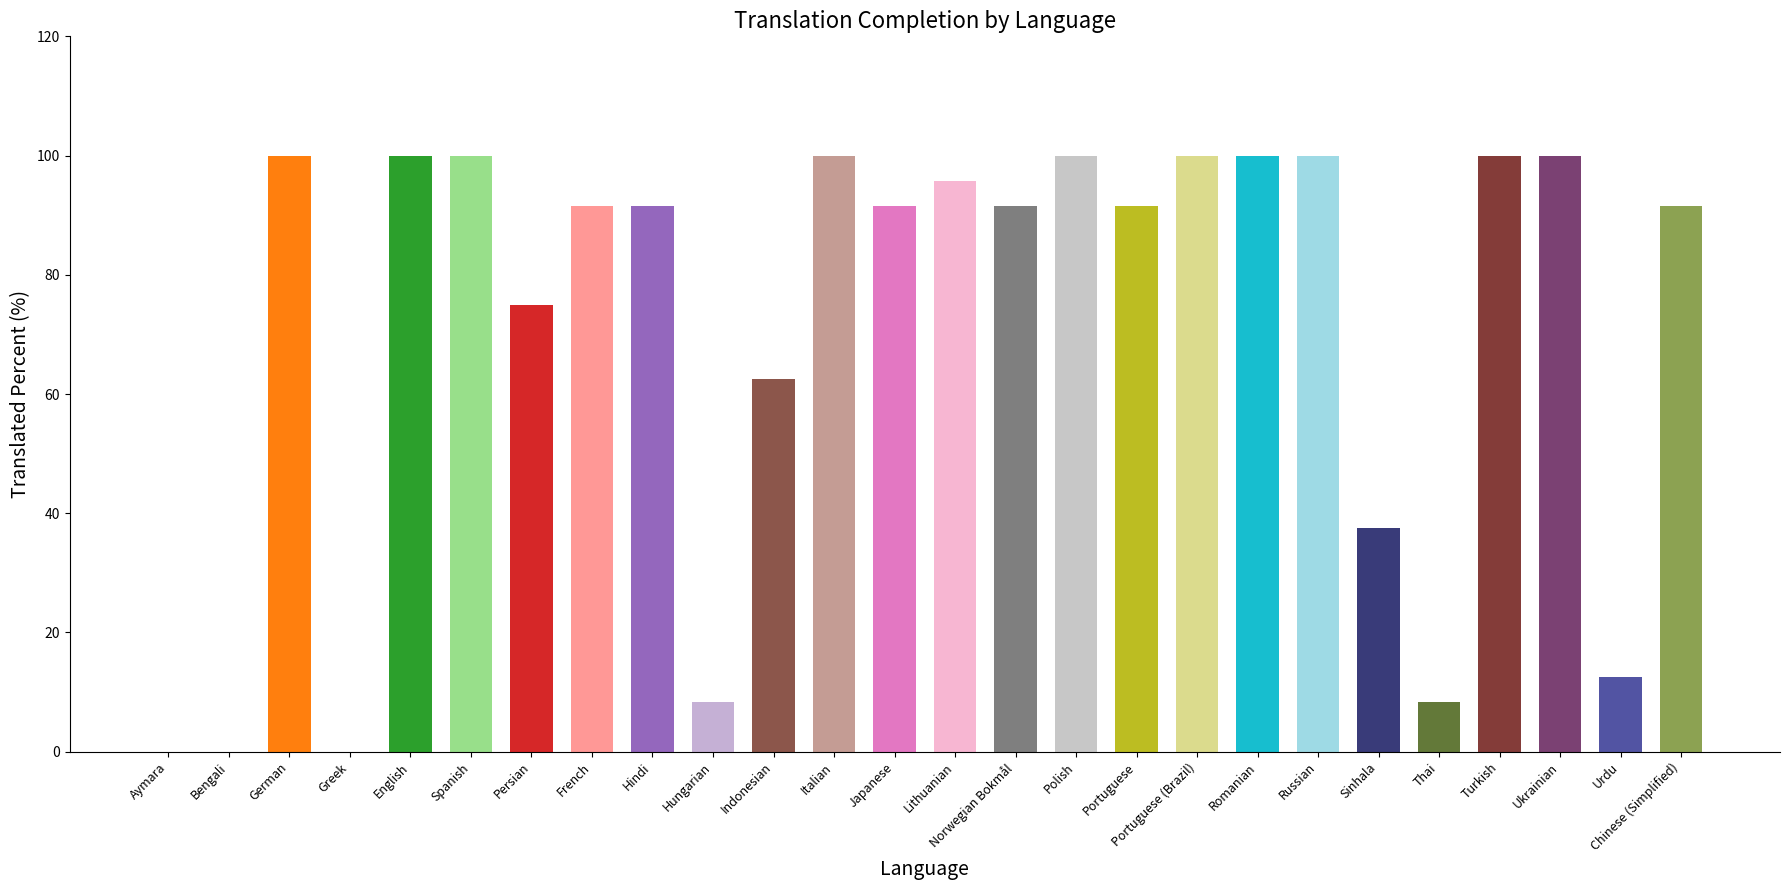

What is the value of the 14th bar from the left?

95.8